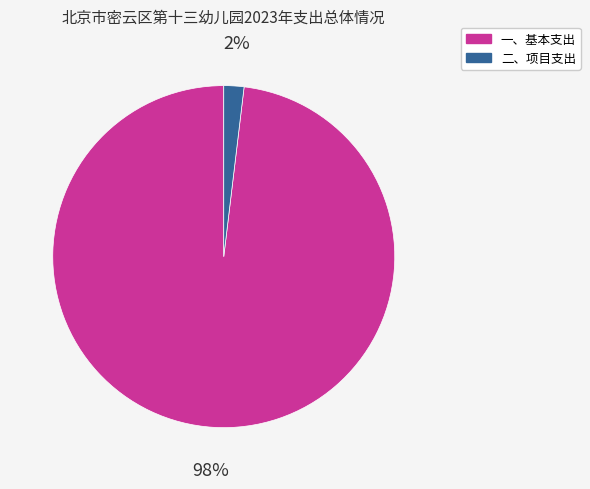

Does any single category account for the majority?

Yes